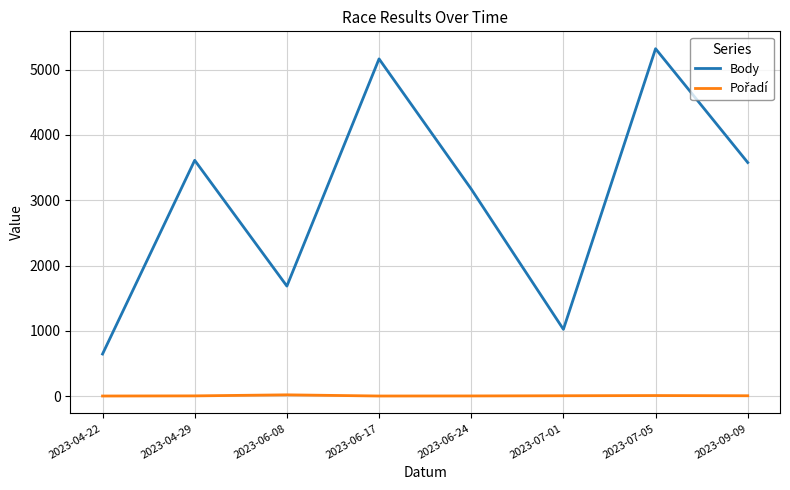

Which series has the widest spread of values?

Body